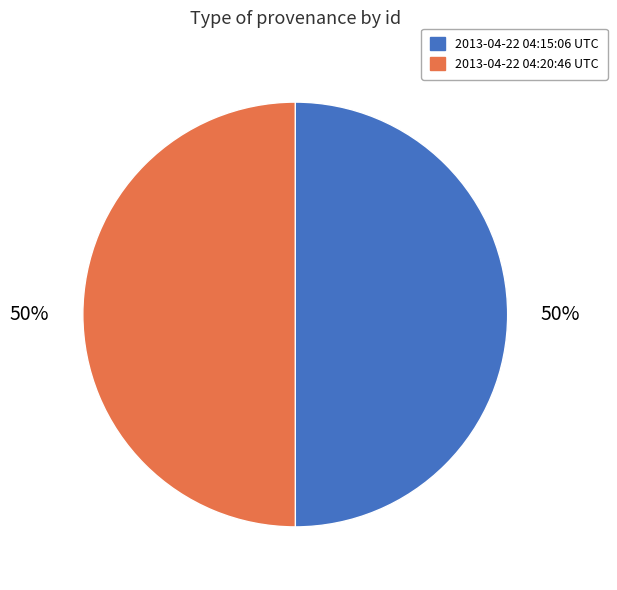

Do 2013-04-22 04:20:46 UTC and 2013-04-22 04:15:06 UTC together represent more than half of the pie?

Yes